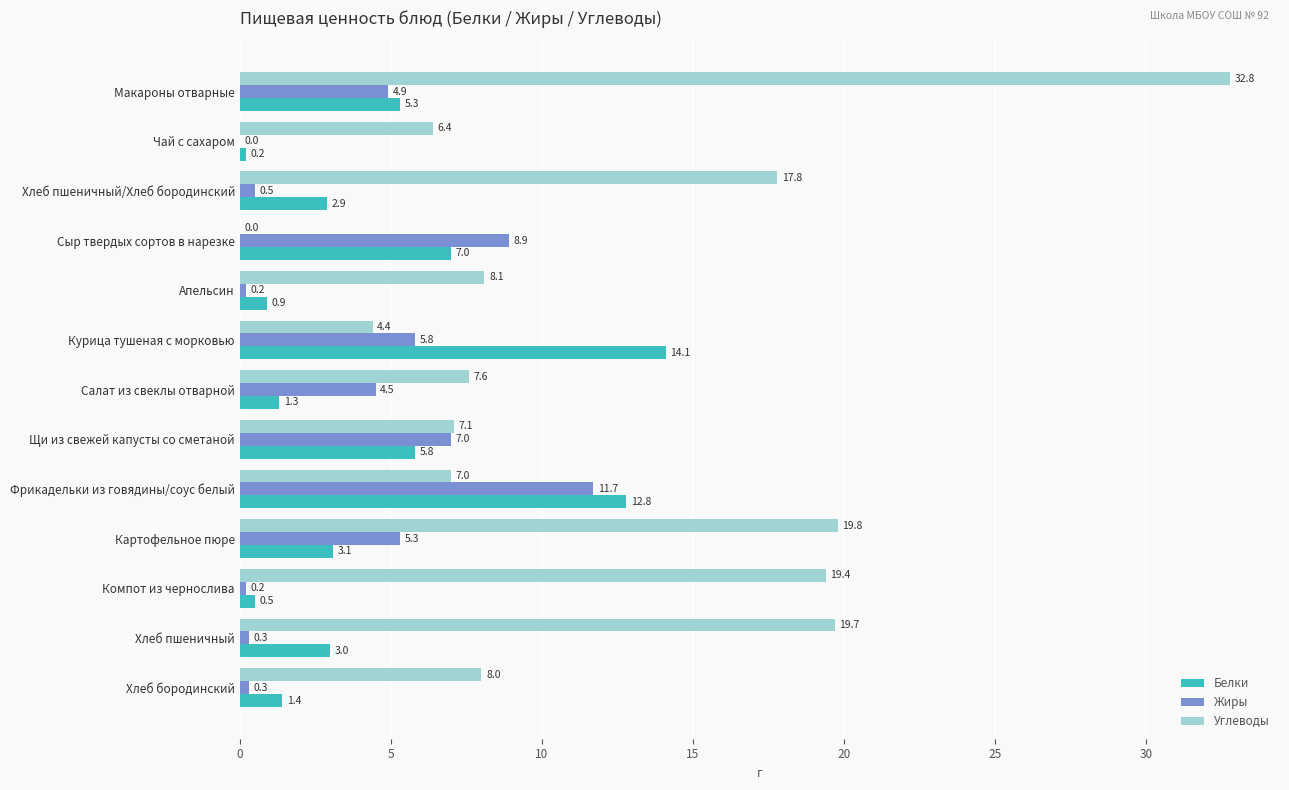

Which series changed the most between Щи из свежей капусты со сметаной and Фрикадельки из говядины/соус белый?

Белки